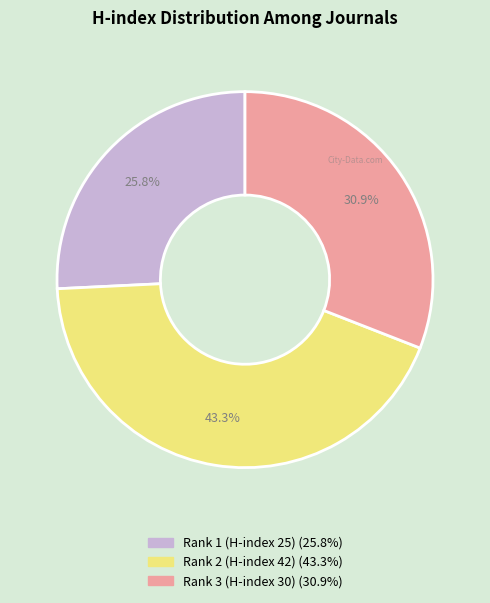

Which slice is the smallest?

Rank 1 (H-index 25)